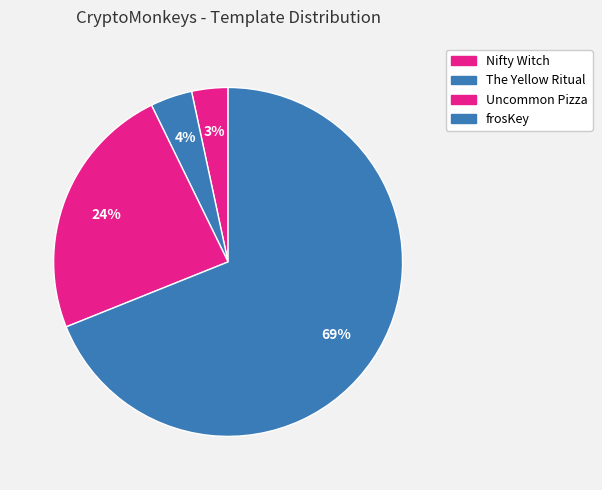

The The Yellow Ritual slice represents 1% of the pie. True or false?

False